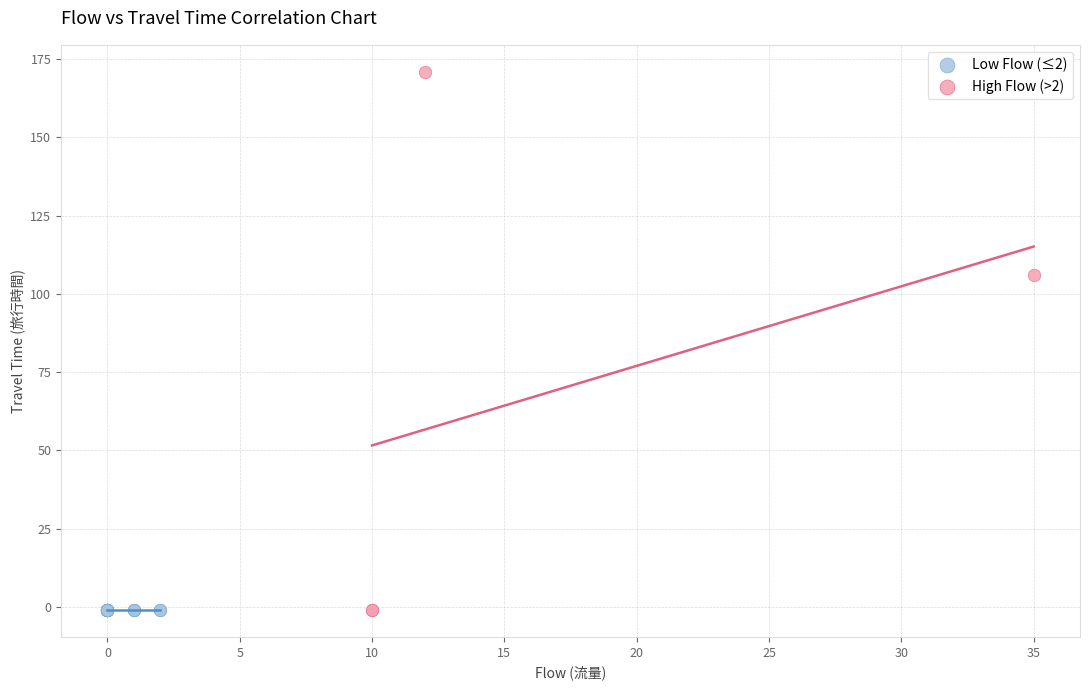

Which series contains the highest Y value?

High Flow (>2)